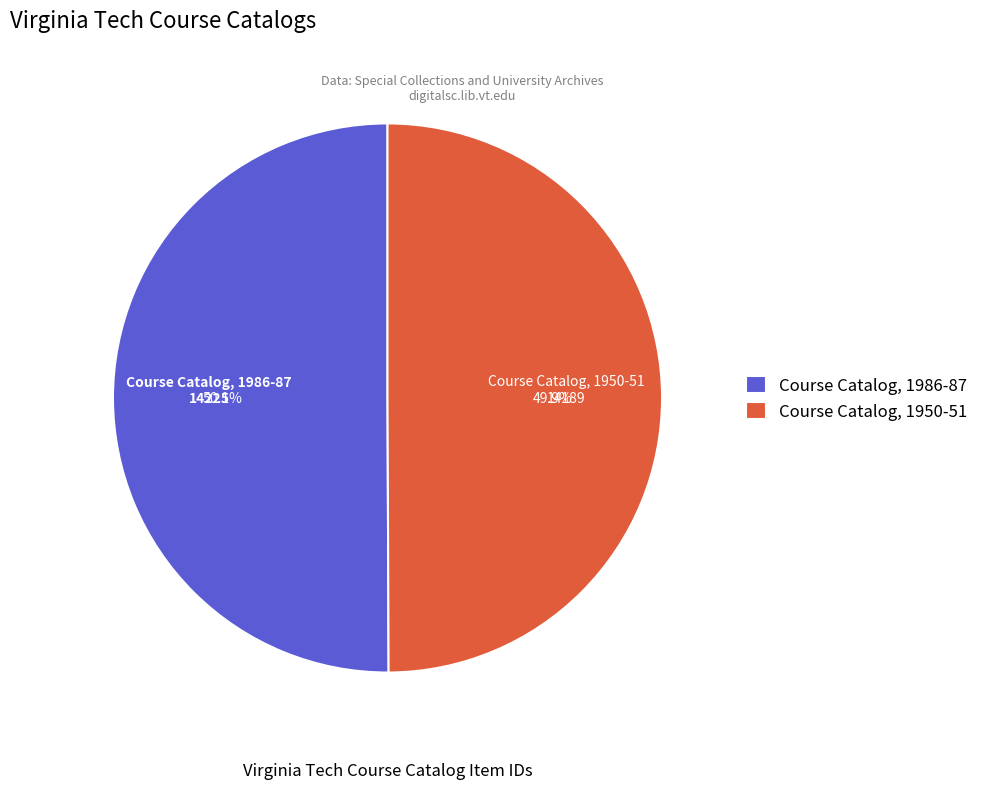

How many slices are in this pie chart?

2